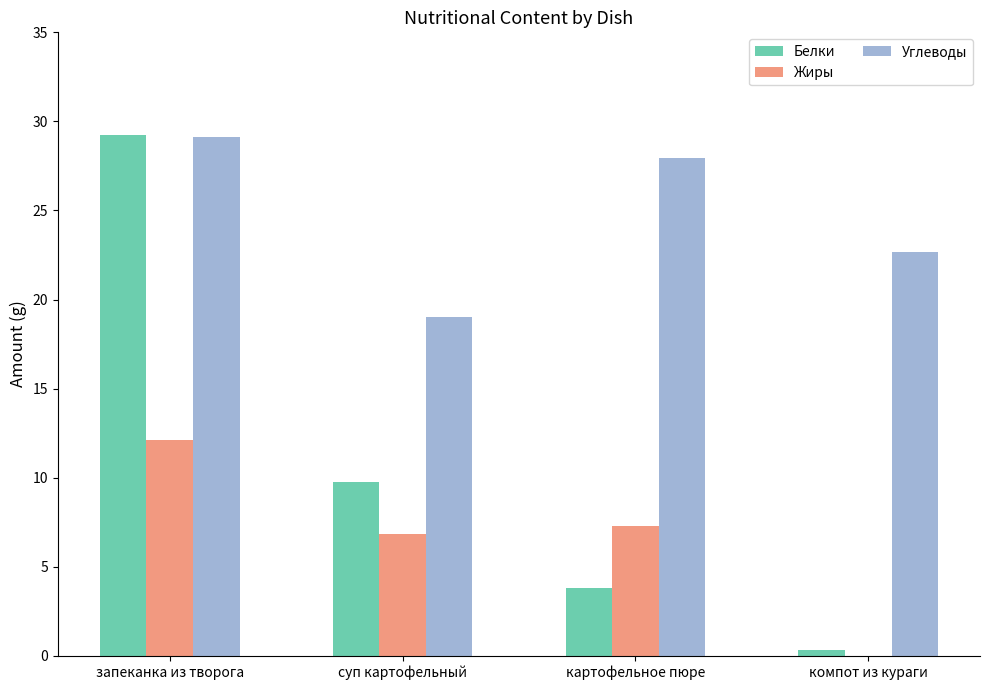

What are all the series names shown in the legend?

Белки, Жиры, Углеводы